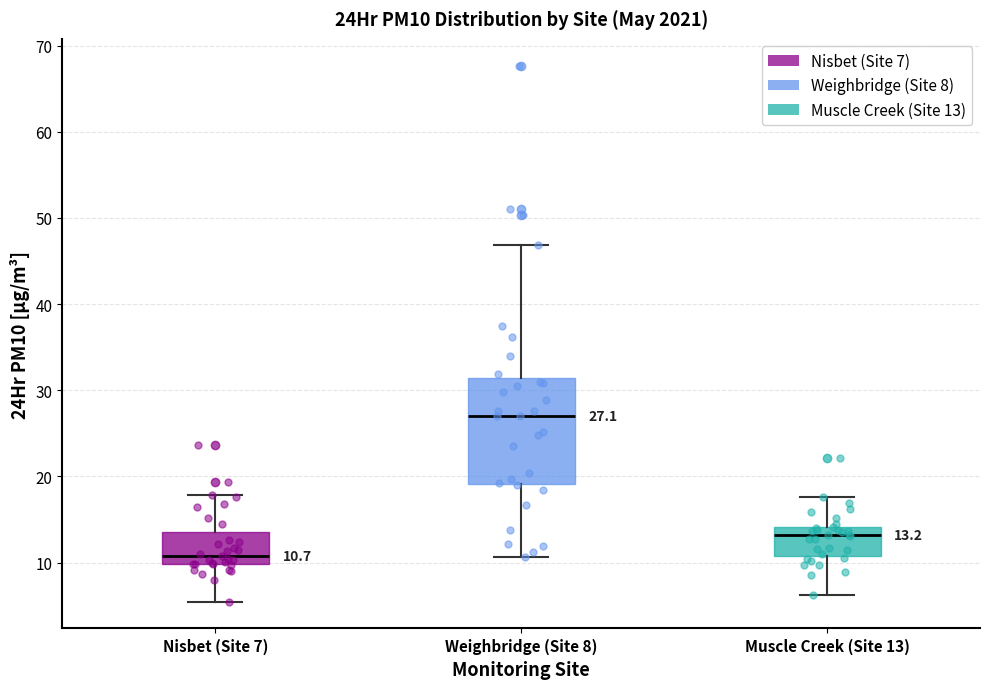

Which box has the highest median line?

Weighbridge (Site 8)